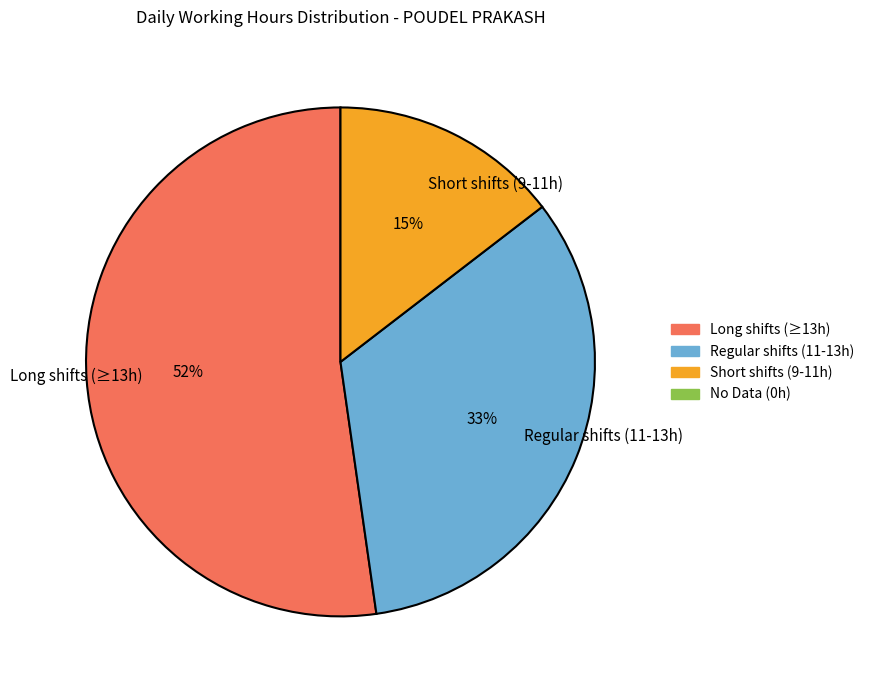

How many slices are in this pie chart?

3